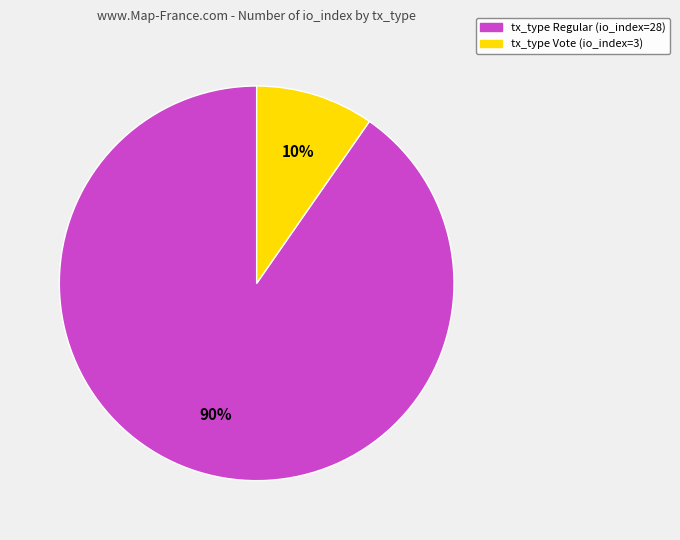

Is there a majority slice in this chart?

Yes